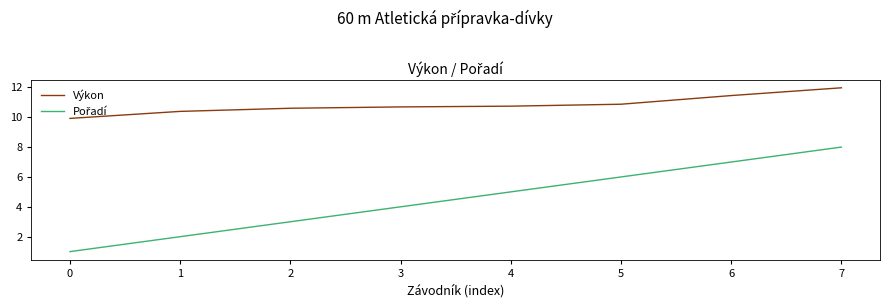

Is it true that Výkon equals 16.2 at 6?

False